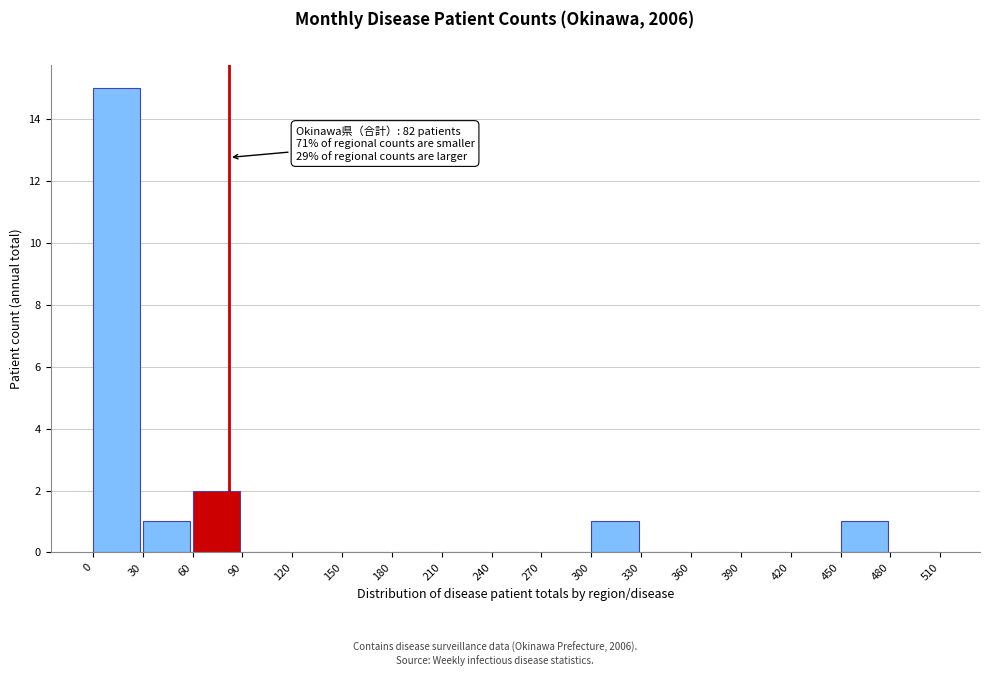

Which range on the x-axis has the tallest bar?

0 to 30